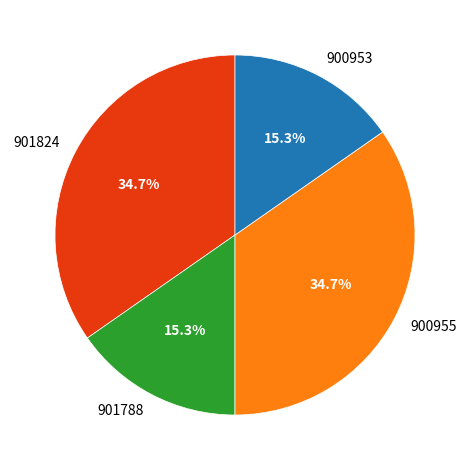

To the nearest percent, what is the combined percentage of 900953 and 900955?

50%